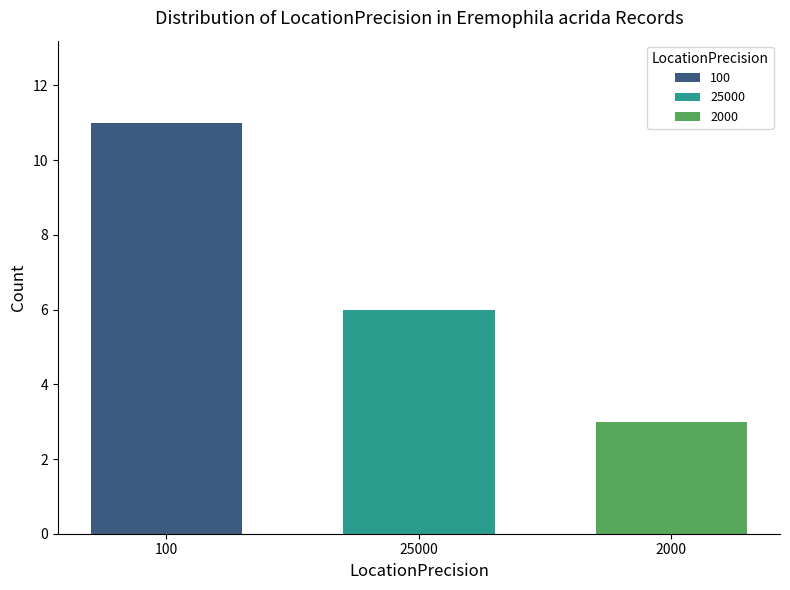

What is the approximate value at 100?

11